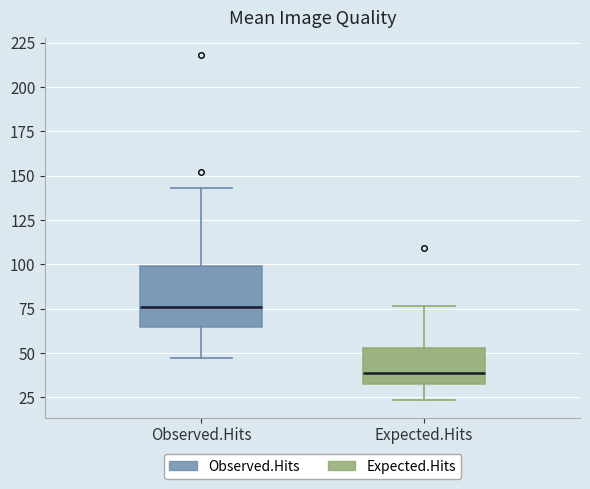

Reading left to right, read every box against the y-axis: the position of its median line, the range the box covers, and the ends of its whiskers. The values are not printed on the chart, so give them approximately, as read against the axis.

Observed.Hits: median 75, box 65 to 100, whiskers 45 to 145
Expected.Hits: median 40, box 35 to 55, whiskers 25 to 75